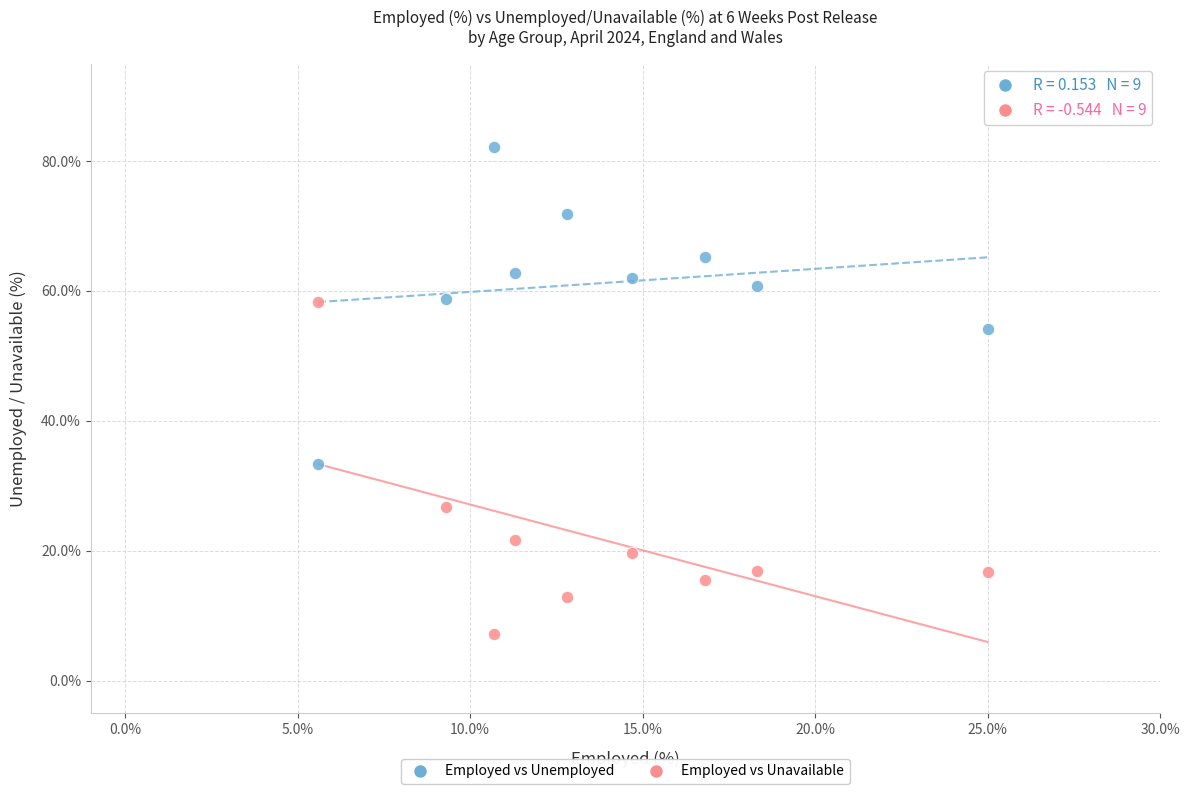

Across all data points, what is the range of Y values (max minus min)?

75.0